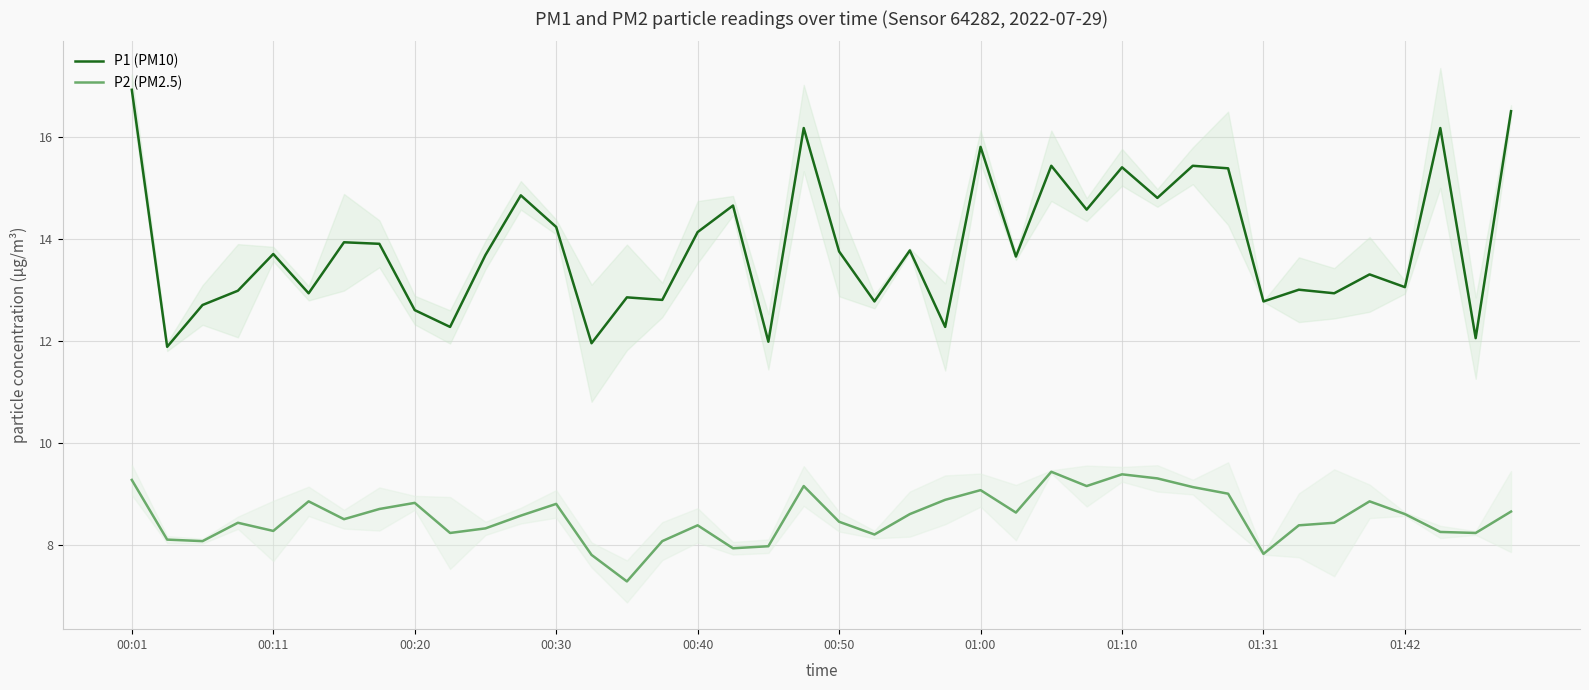

Rank the series at 37 from lowest to highest value.

P2 (PM2.5), P1 (PM10)